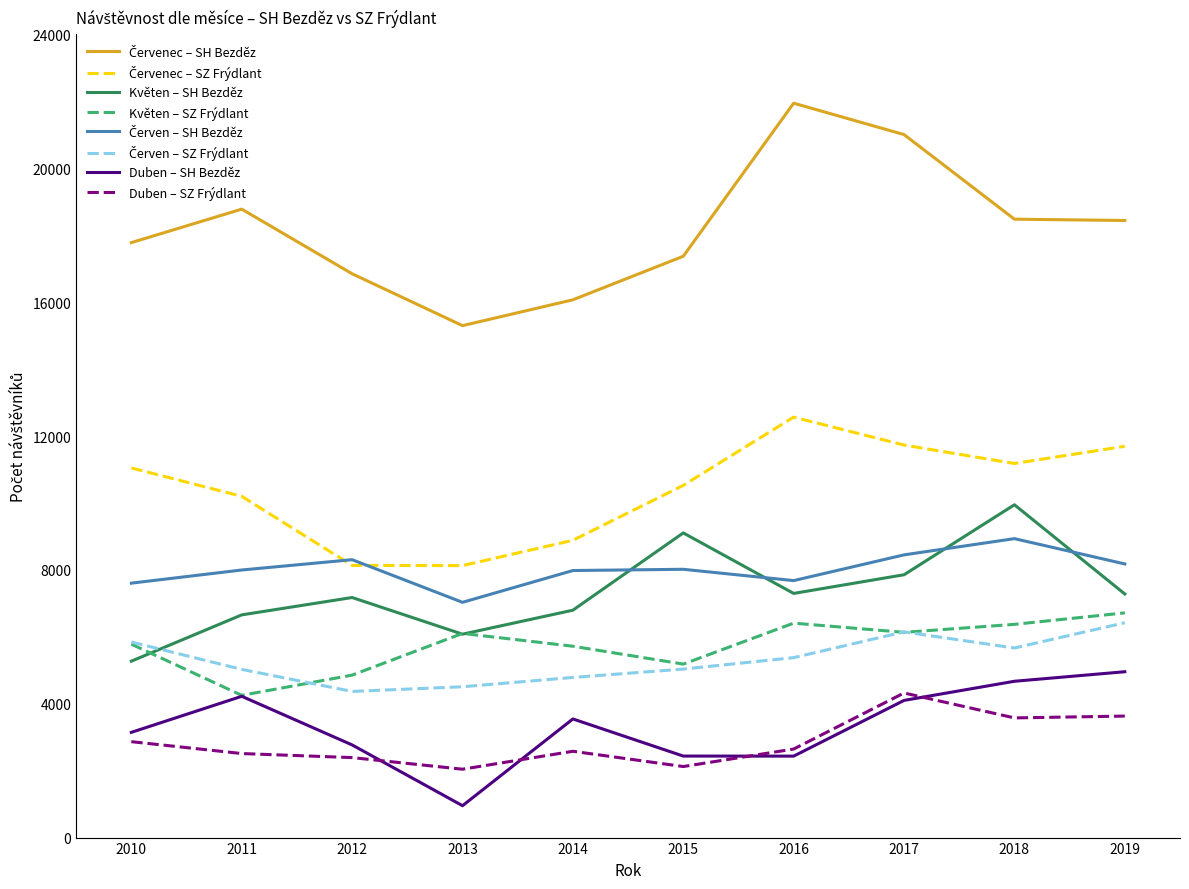

At which category does the chart reach its minimum across all series?

2013